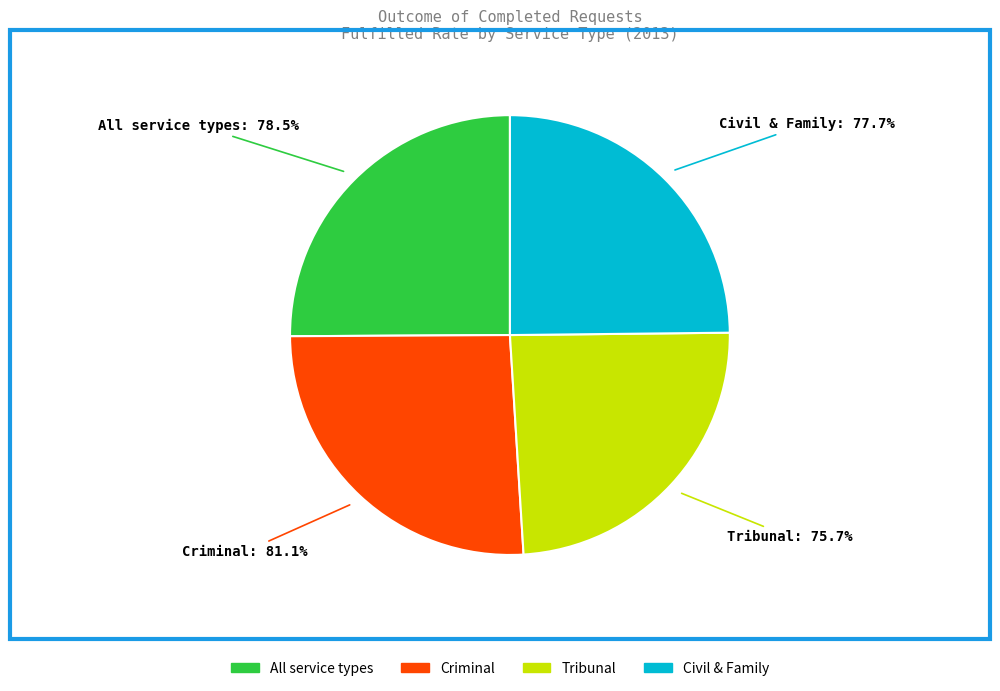

What percentage is the Criminal slice, to the nearest percent?

26%